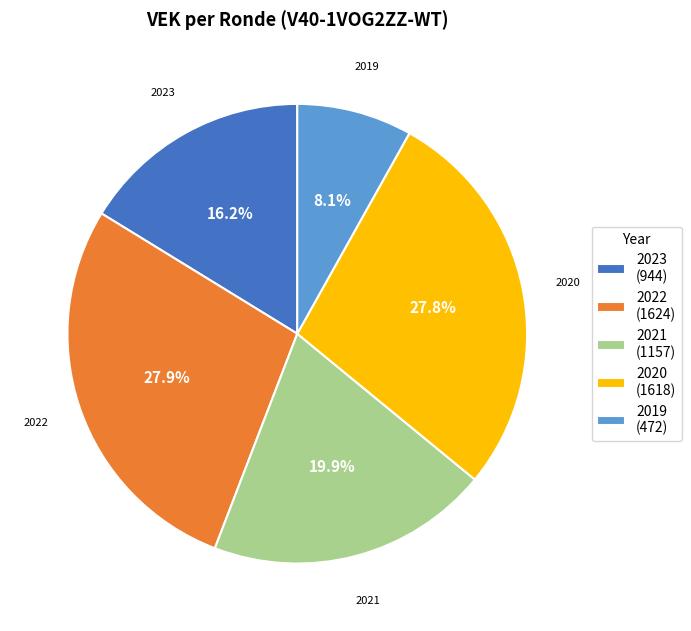

What is the smallest slice in the pie chart?

2019